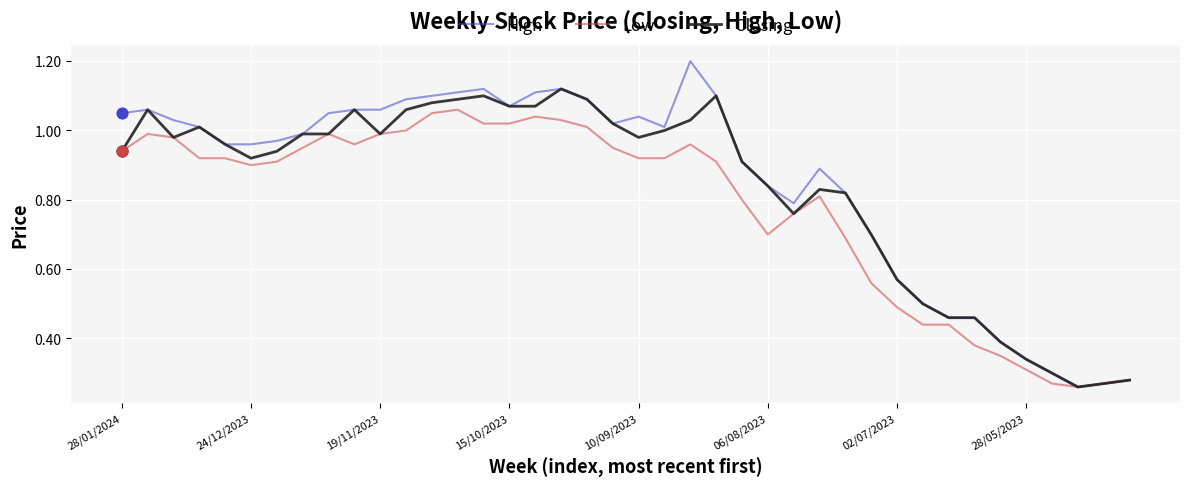

Which series has the widest spread of values?

High